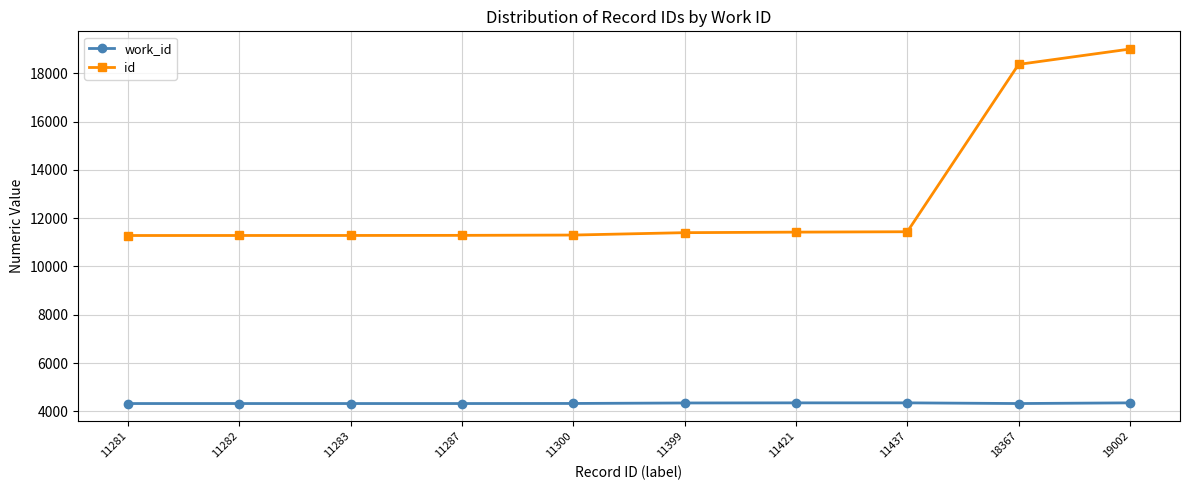

True or false: id has a value of 11399 at 11399.

True